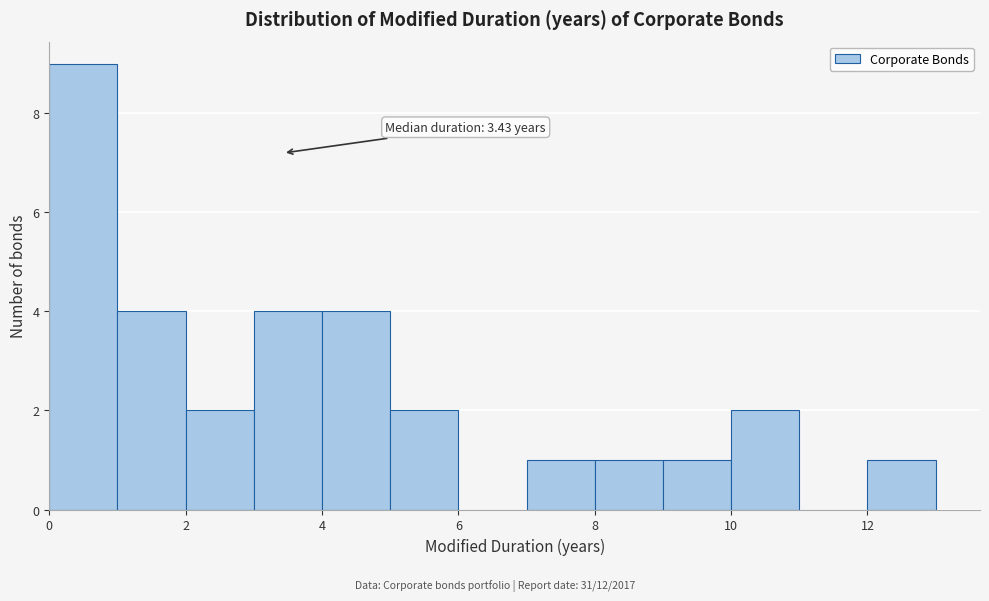

Which range on the x-axis has the tallest bar?

0 to 1